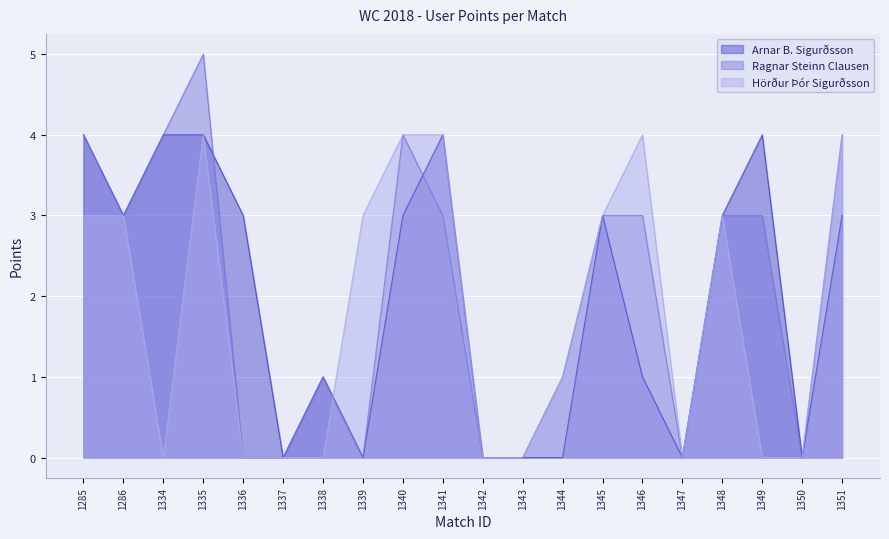

The value of Arnar B. Sigurðsson at 1350 is 2. True or false?

False